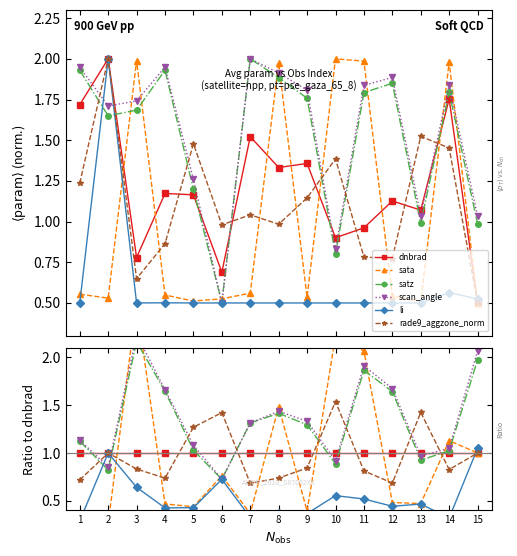

What is the value of the satz point at the 13th from the left?

0.9